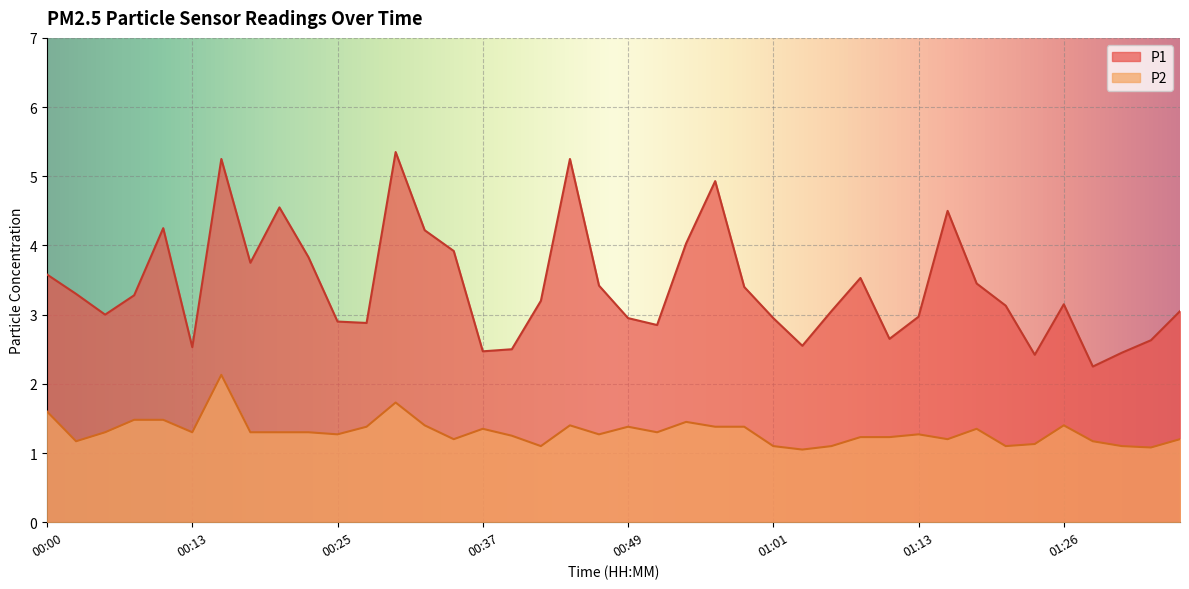

Where is P2 nearest to the value 1?

01:04